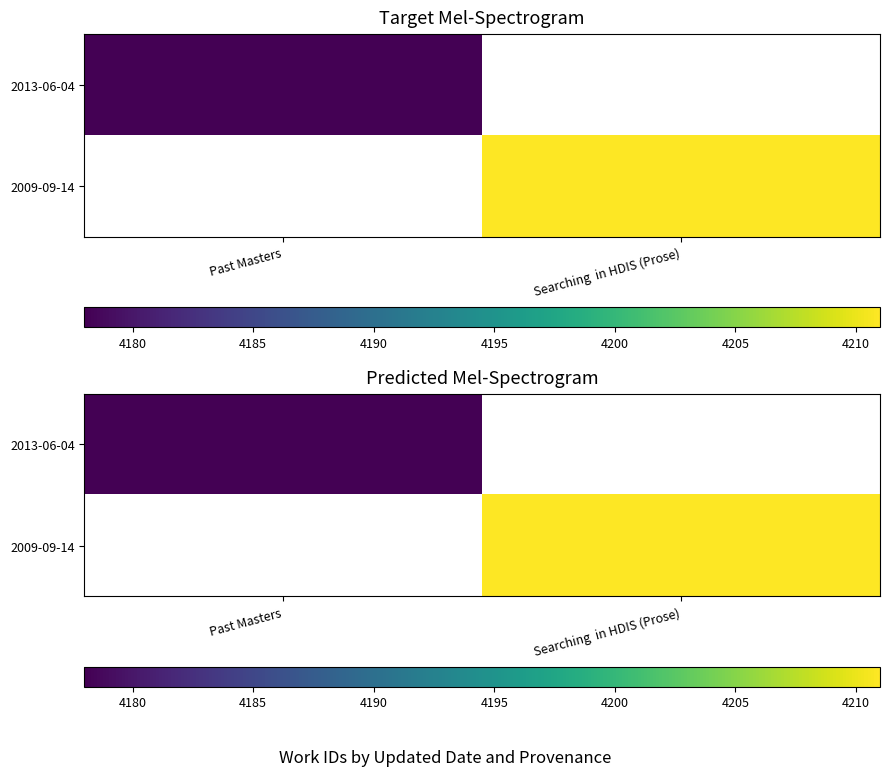

At how many categories does at least one series exceed 4199?

1